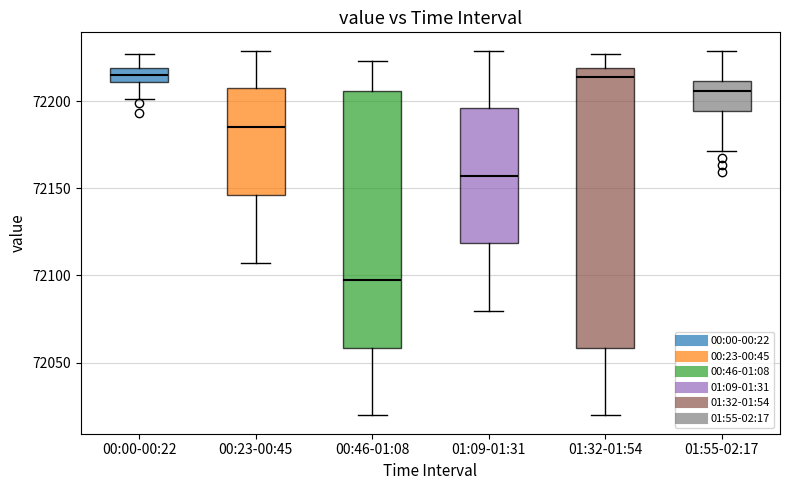

Comparing the boxes themselves (not the whiskers), which one is the tallest?

01:32-01:54